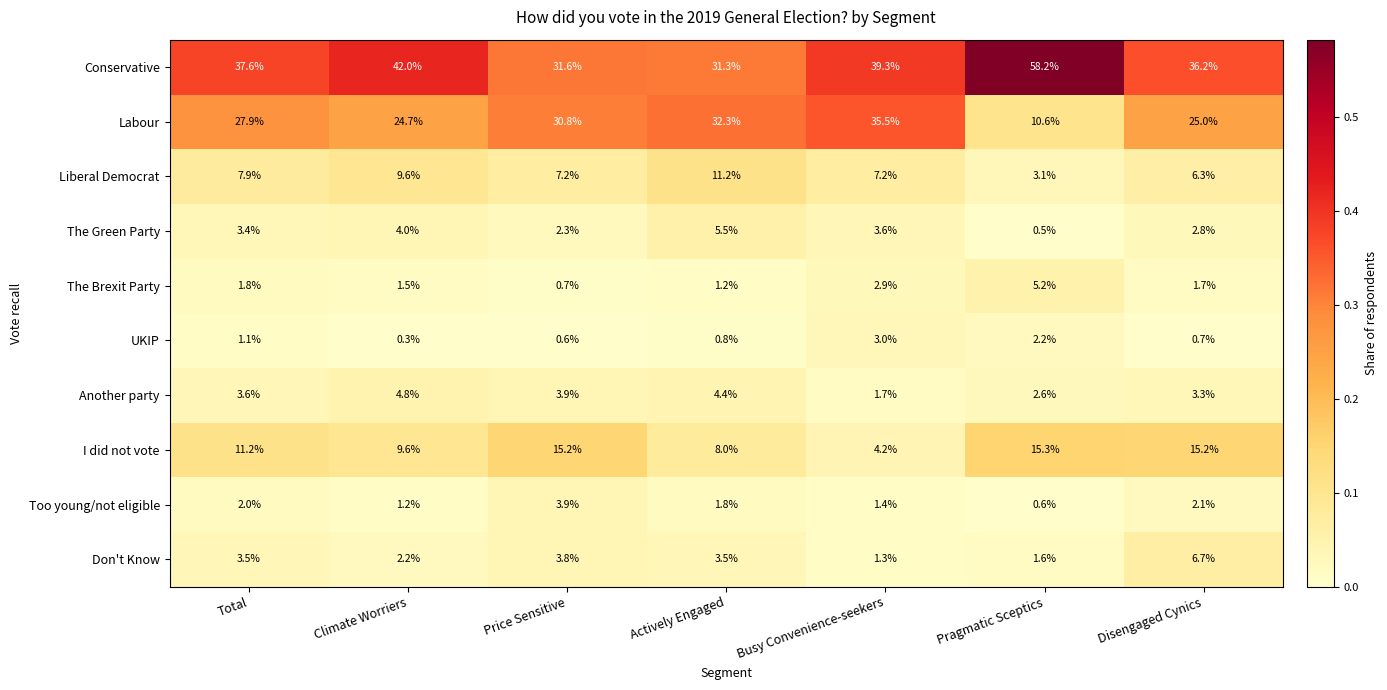

List the series in order of their peak value, highest first.

Conservative, Labour, I did not vote, Liberal Democrat, Don't Know, The Green Party, The Brexit Party, Another party, Too young/not eligible, UKIP